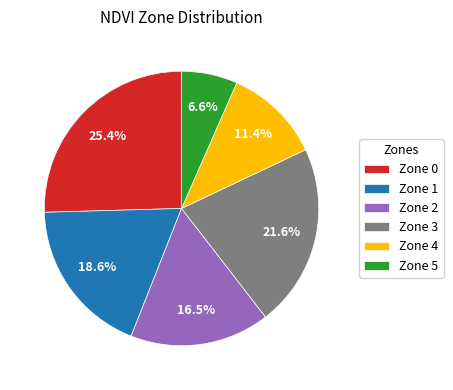

Is there a majority slice in this chart?

No